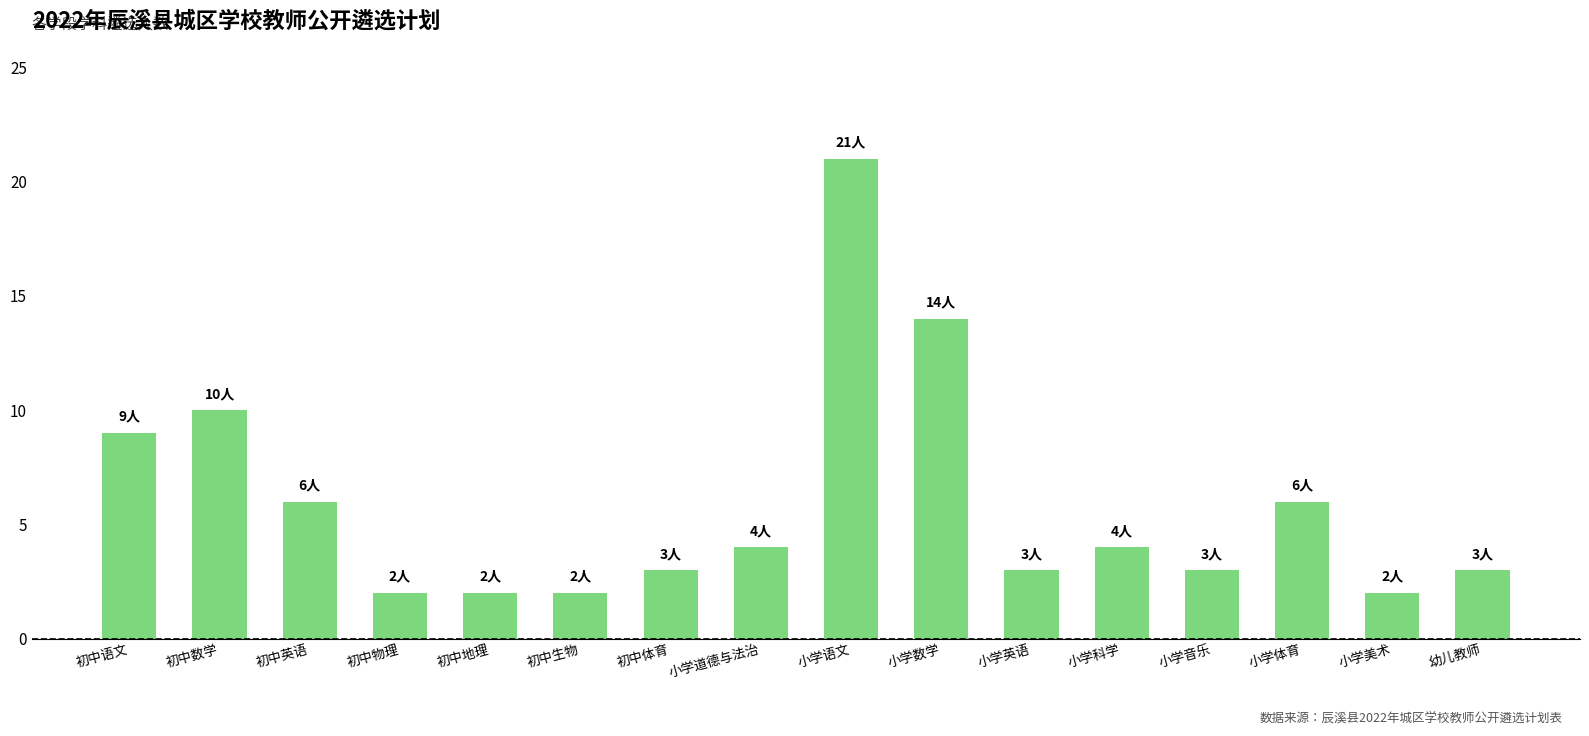

What is the change in value from 初中语文 to 初中数学?

+1